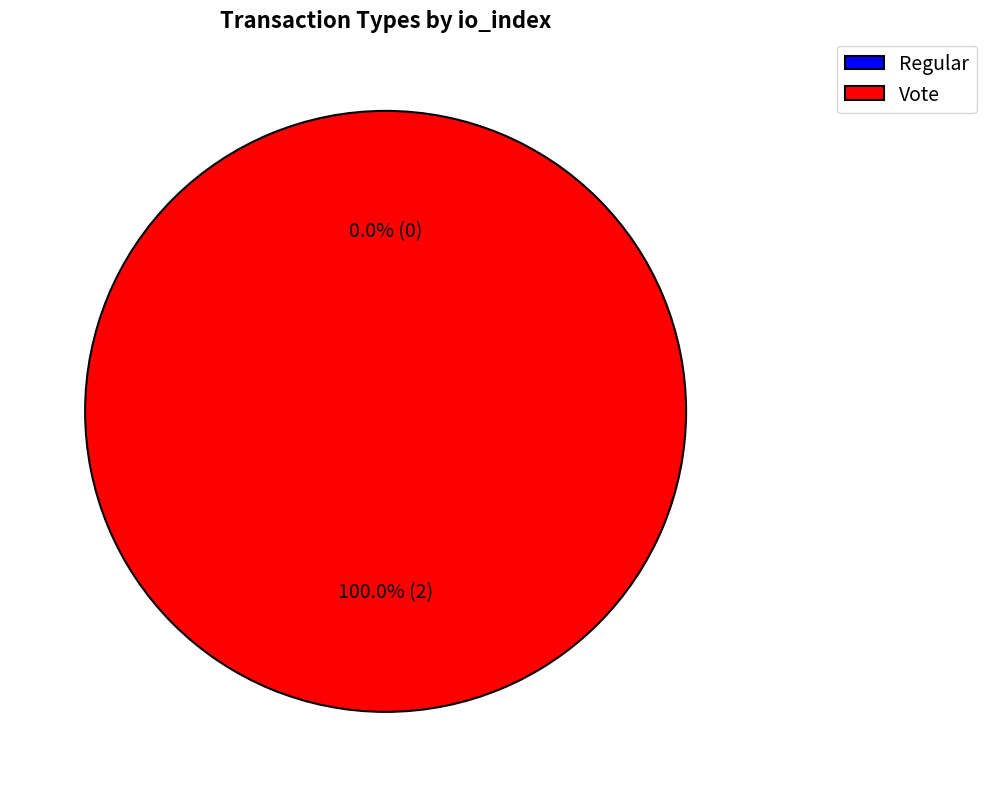

Count the number of slices in the pie.

2